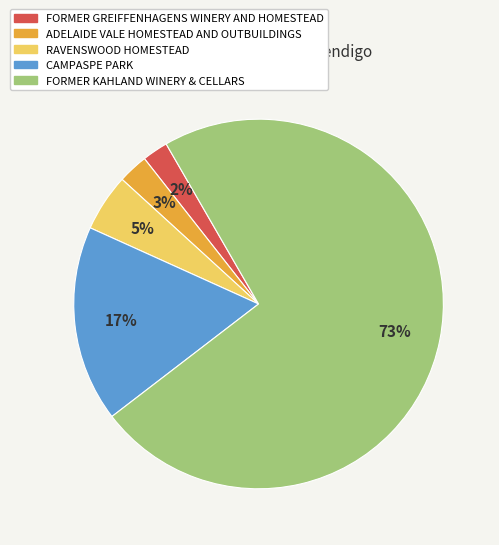

The ADELAIDE VALE HOMESTEAD AND OUTBUILDINGS slice represents 3% of the pie. True or false?

True